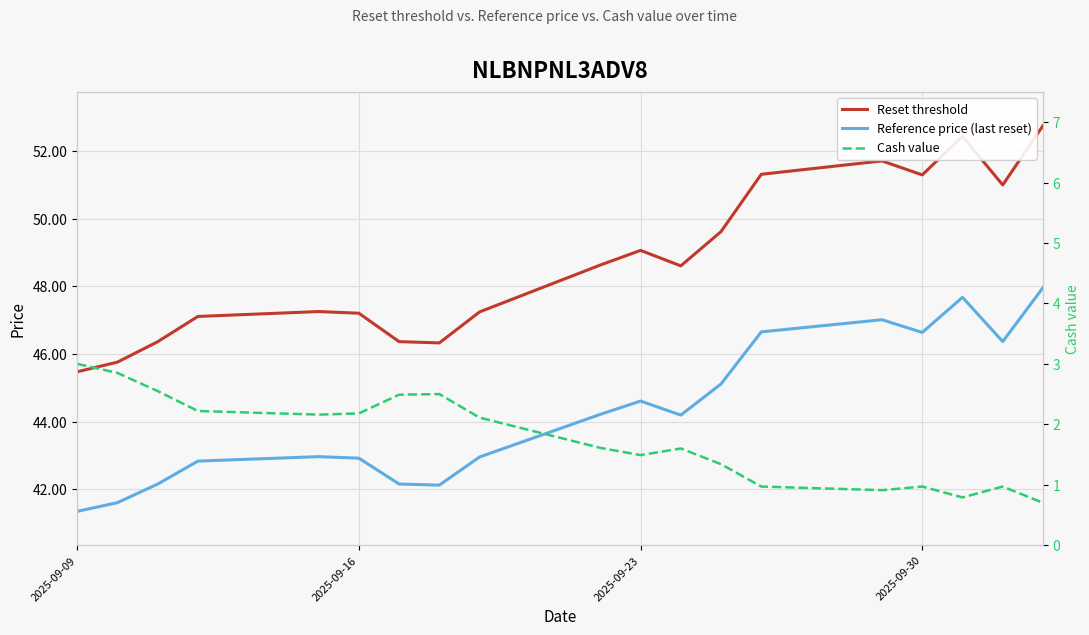

How many distinct data groups are displayed?

3